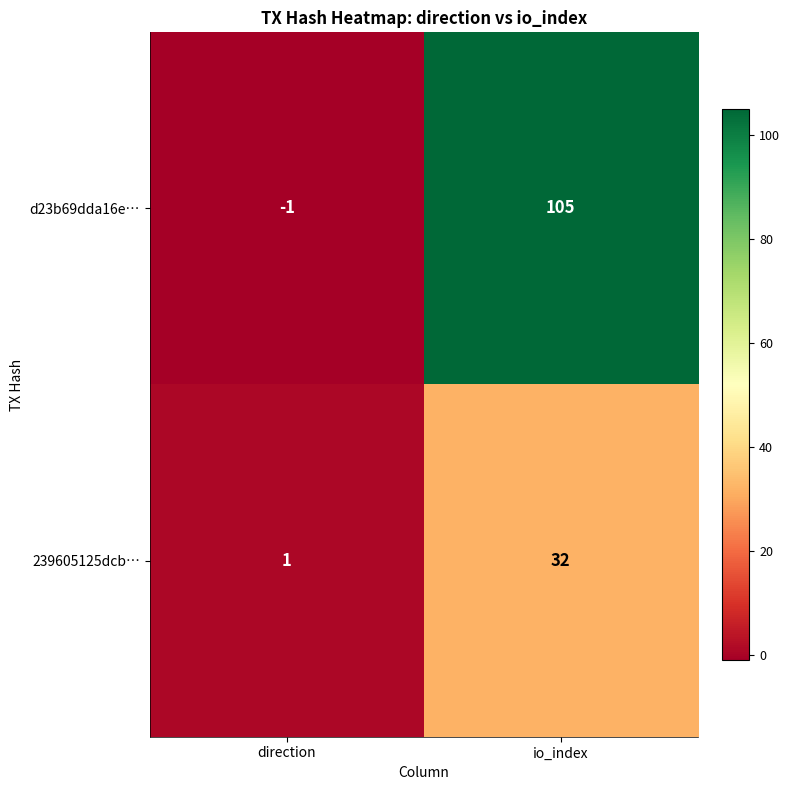

True or false: 239605125dcb… has a value of 14 at io_index.

False